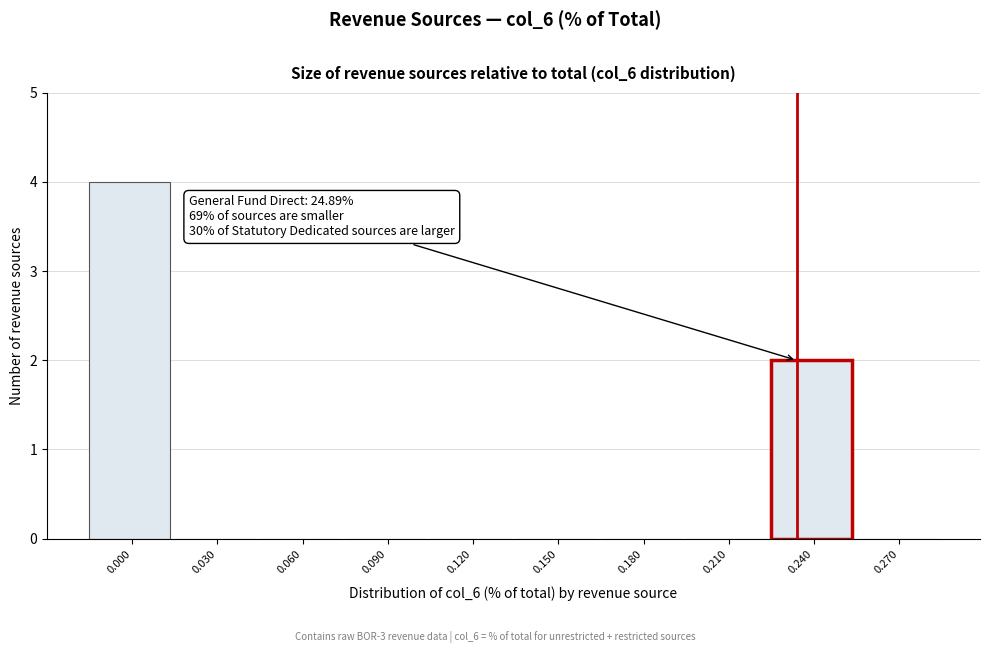

Reading right to left, list all the values displayed in this chart.

0.270=0	0.240=2	0.210=0	0.180=0	0.150=0	0.120=0	0.090=0	0.060=0	0.030=0	0.000=4